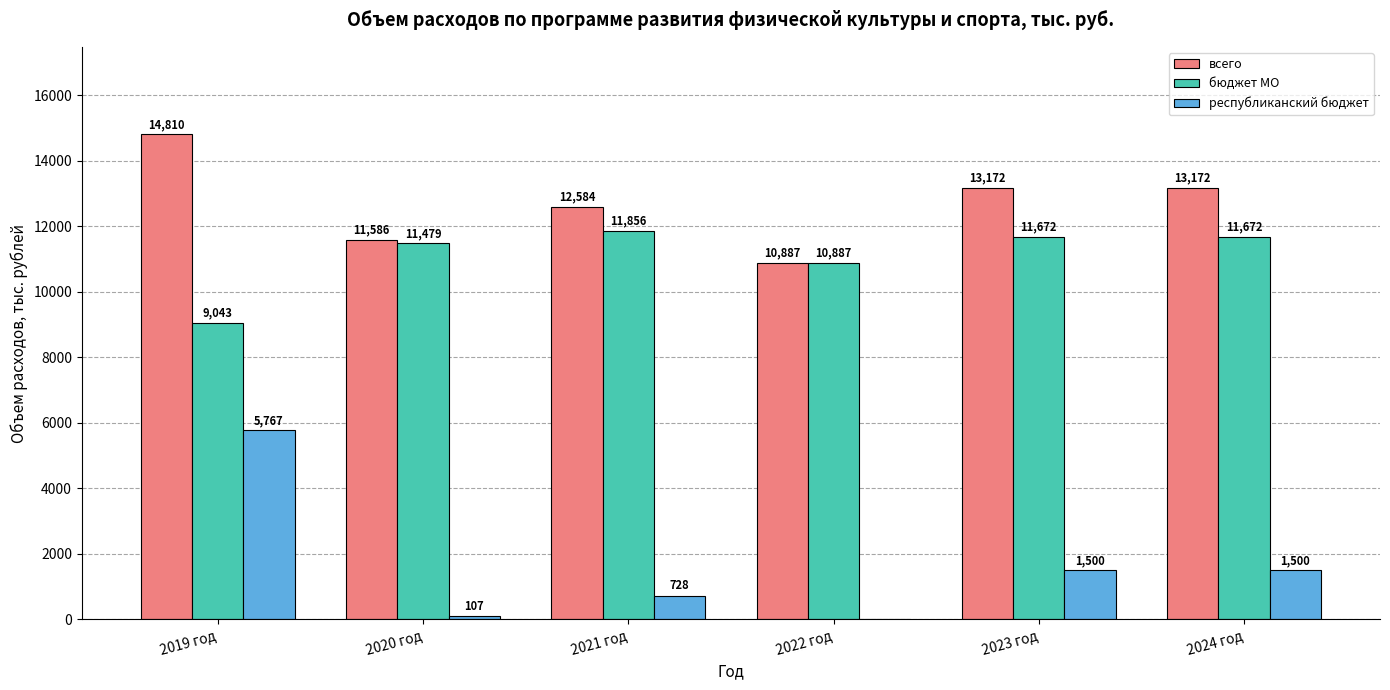

Read the всего value at 2024 год.

13171.9